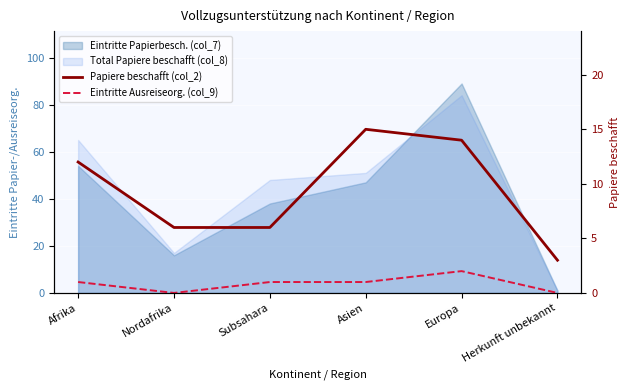

Between Asien and Nordafrika, which is larger?

Asien